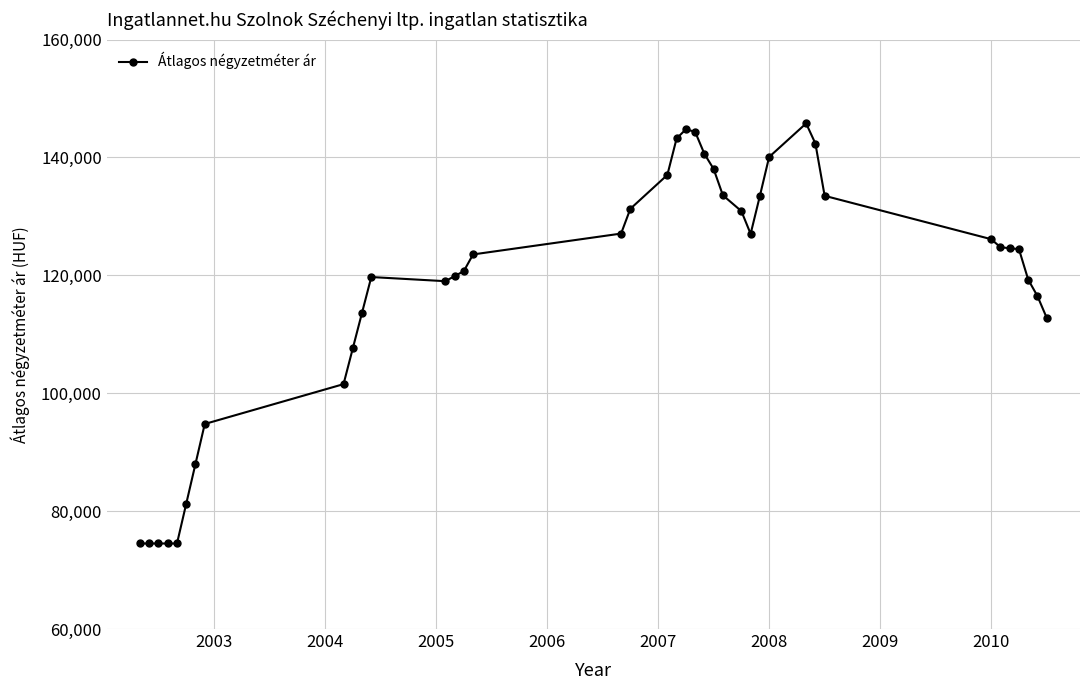

What is the average value?

118048